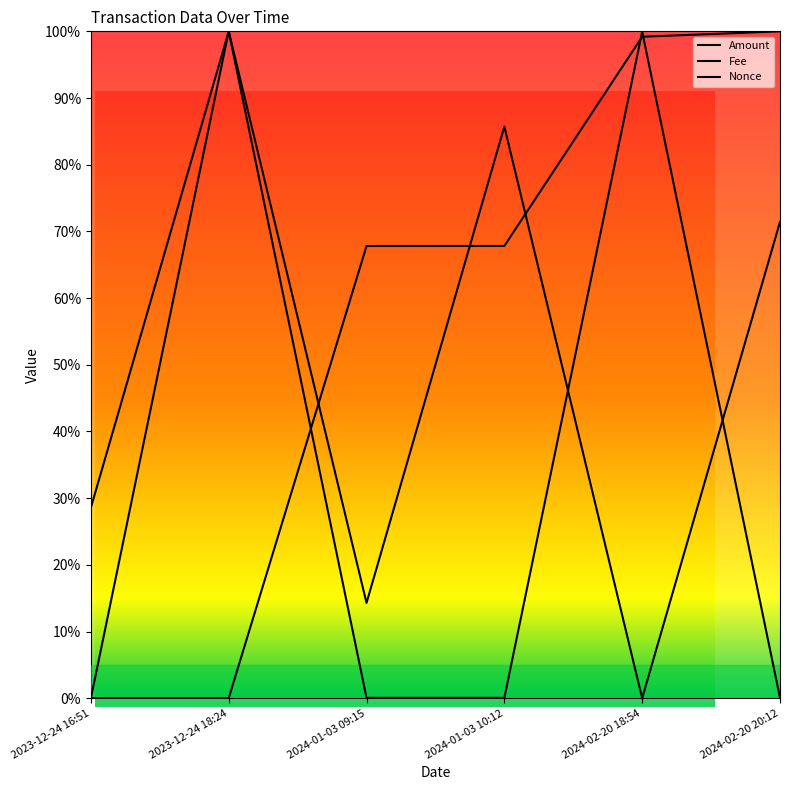

Which series has the largest range (max minus min)?

Amount